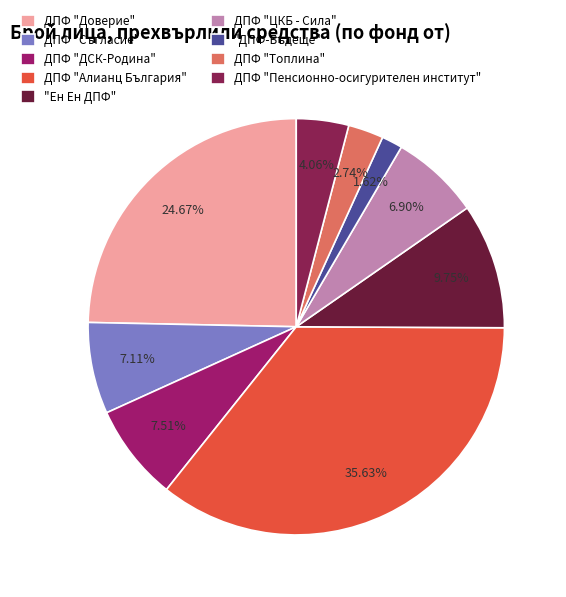

Rank the categories by value from highest to lowest.

ДПФ "Алианц България", ДПФ "Доверие", "Ен Ен ДПФ", ДПФ "ДСК-Родина", ДПФ "Съгласие", ДПФ "ЦКБ - Сила", ДПФ "Пенсионно-осигурителен институт", ДПФ "Топлина", "ДПФ-Бъдеще"